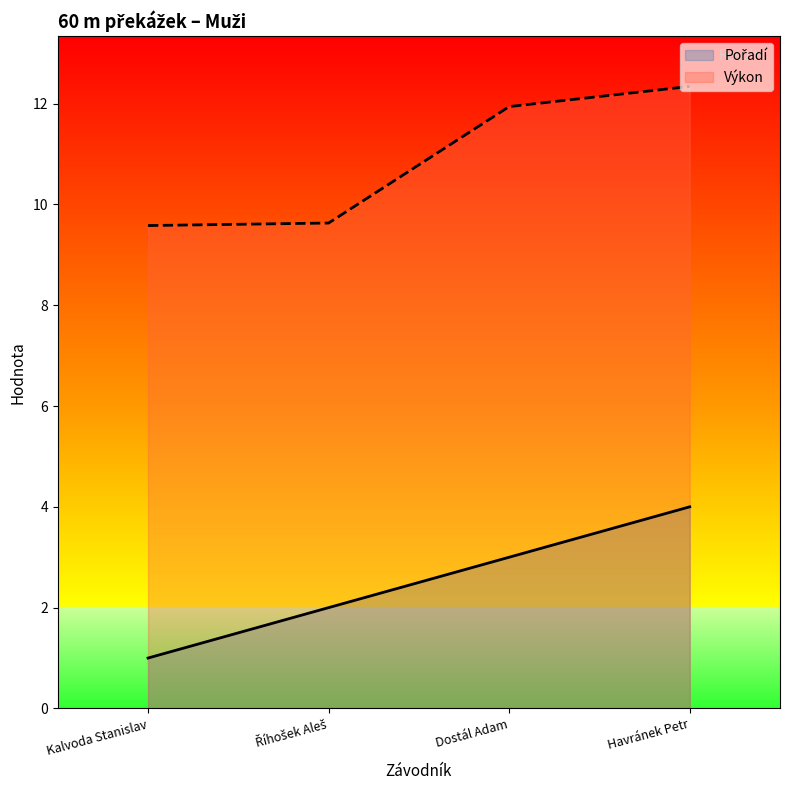

Which series has the largest range (max minus min)?

Pořadí